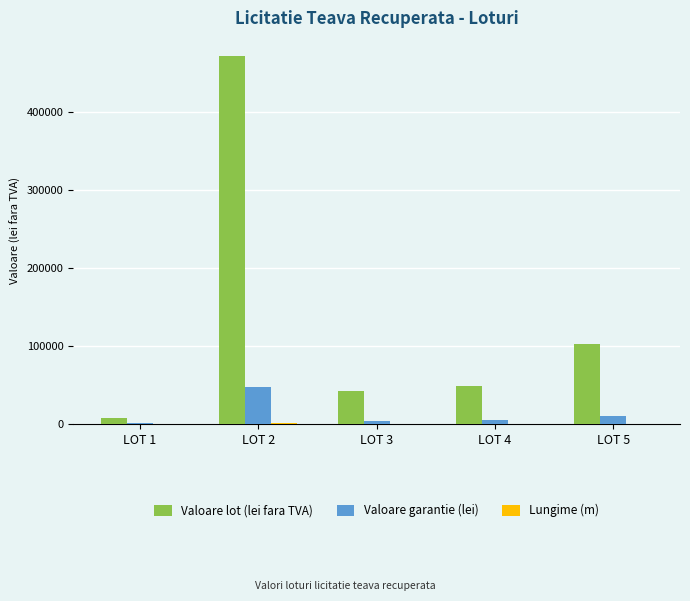

How many data points in Valoare garantie (lei) are above 4905?

3